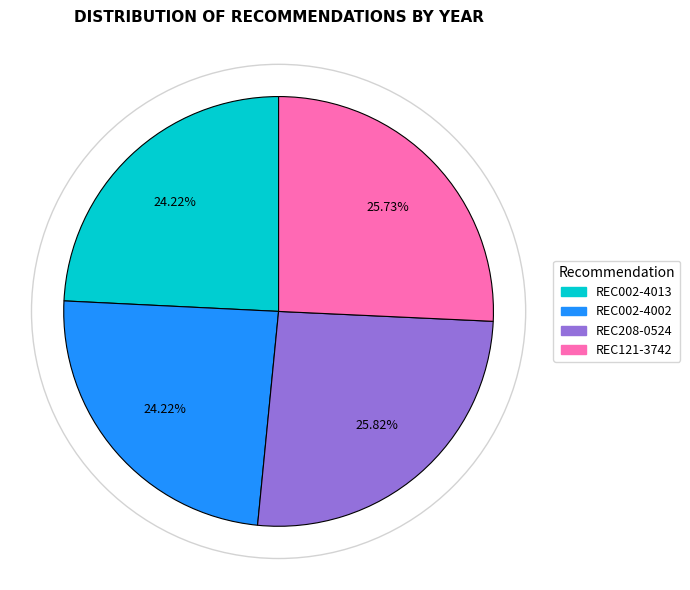

Count the number of slices in the pie.

4